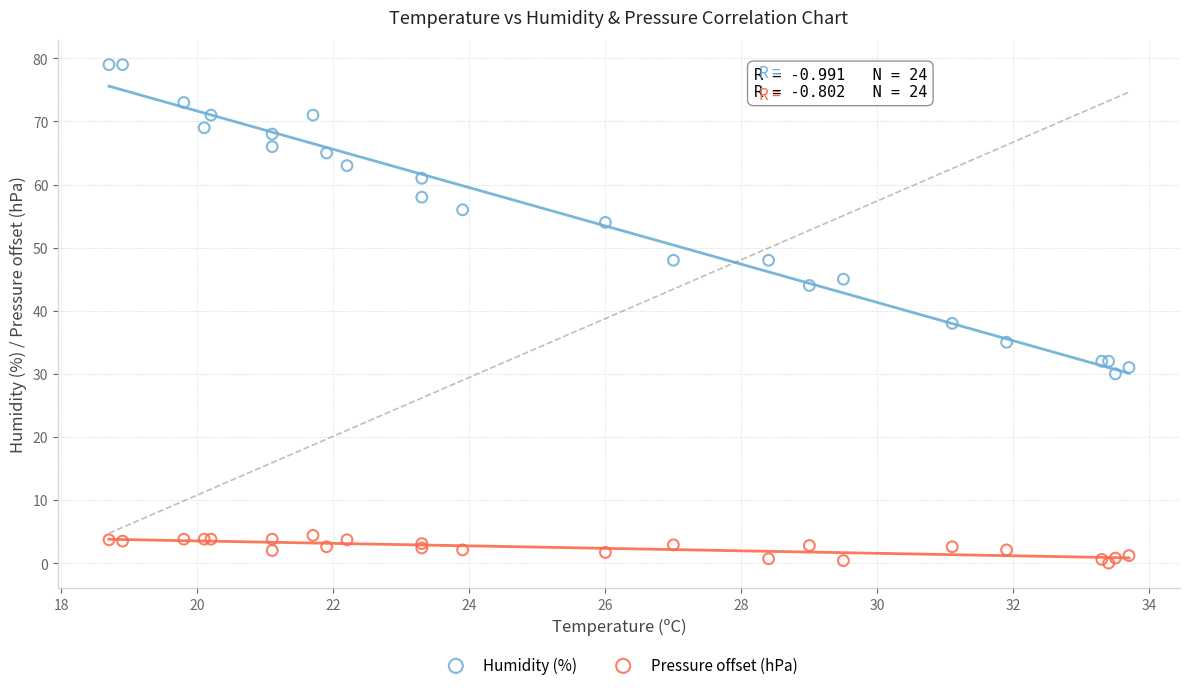

Across all series, what Y value is closest to 39?

38.0